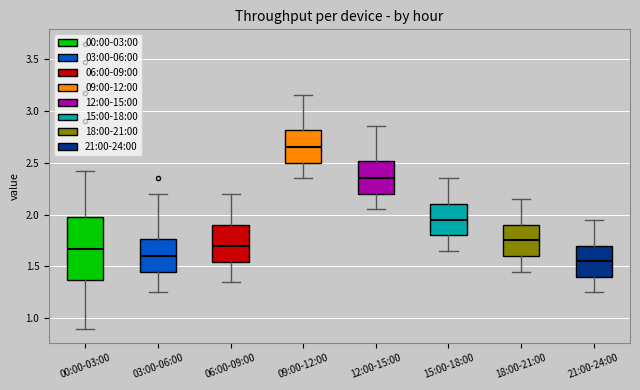

Which box has the highest median line?

09:00-12:00